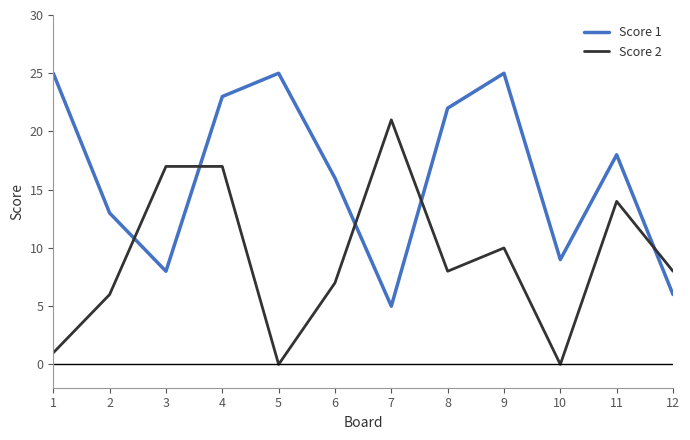

Reading left to right, list all the values displayed in this chart.

Score 1: 25	13	8	23	25	16	5	22	25	9	18	6
Score 2: 1	6	17	17	0	7	21	8	10	0	14	8